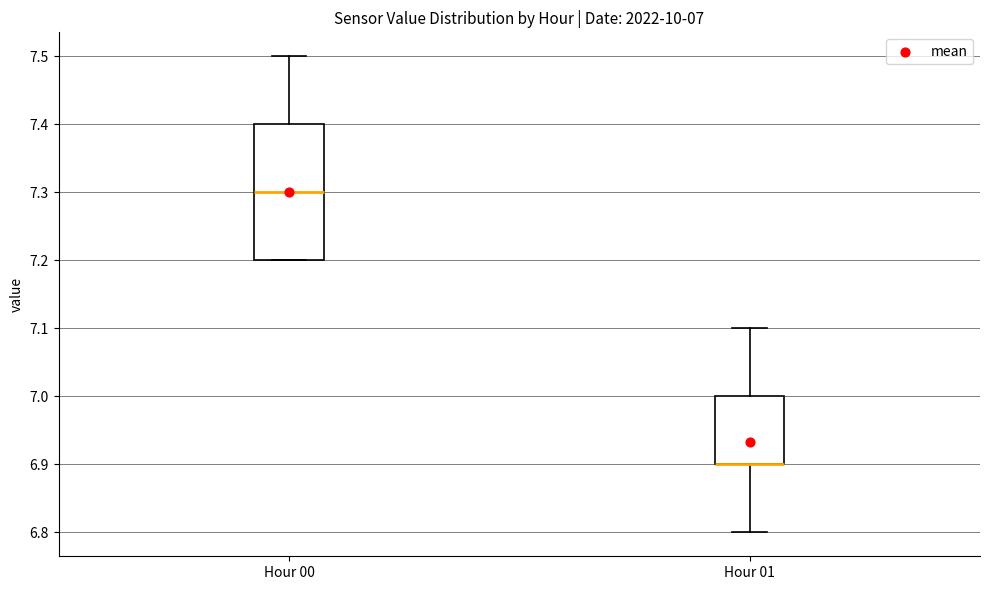

Comparing the boxes themselves (not the whiskers), which one is the tallest?

Hour 00